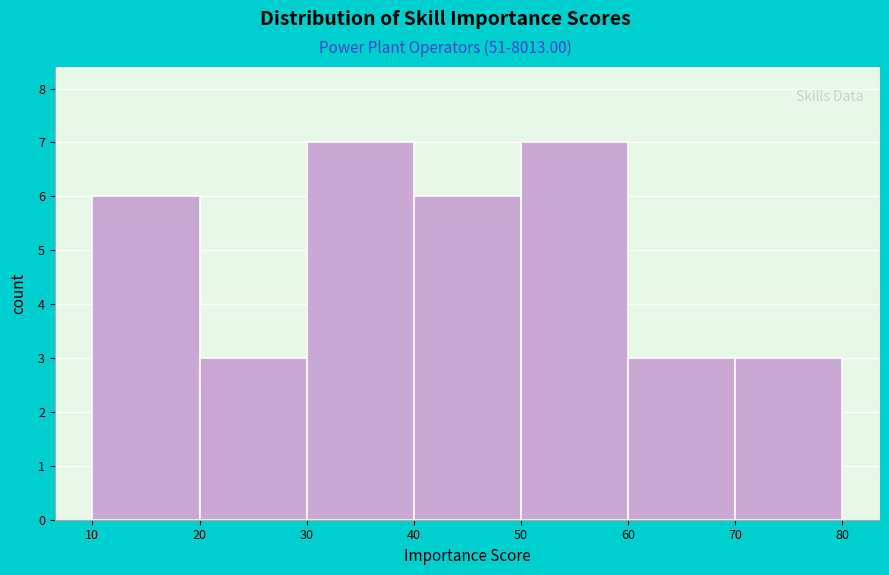

Reading left to right, transcribe this chart: for each bar, give the range it covers on the x-axis and its height. The values are not printed on the chart, so give them approximately, as read against the axis.

10 to 20: 6
20 to 30: 3
30 to 40: 7
40 to 50: 6
50 to 60: 7
60 to 70: 3
70 to 80: 3